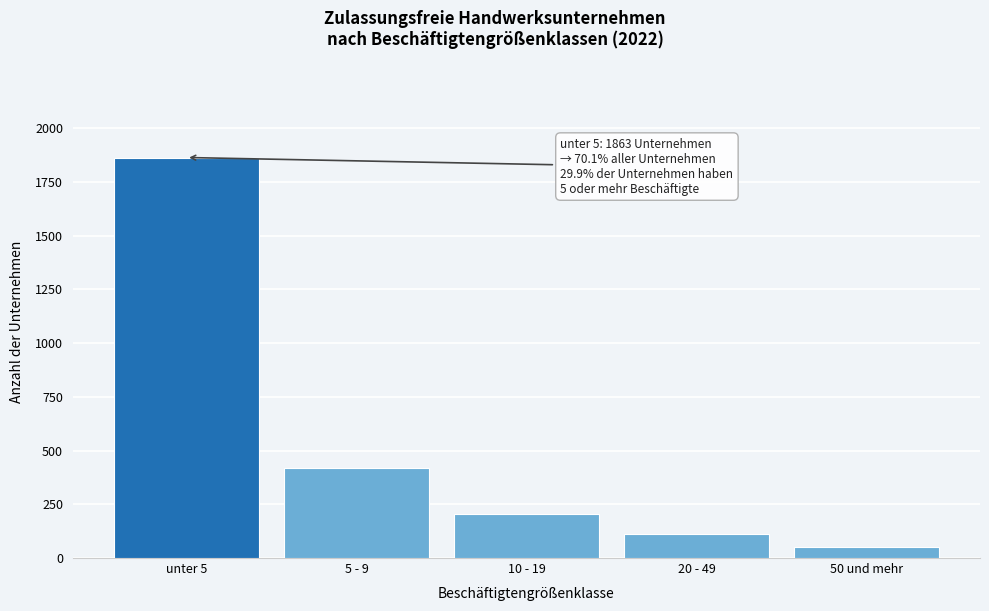

Reading right to left, what are all the values shown in this chart?

50 und mehr=53	20 - 49=114	10 - 19=206	5 - 9=421	unter 5=1863